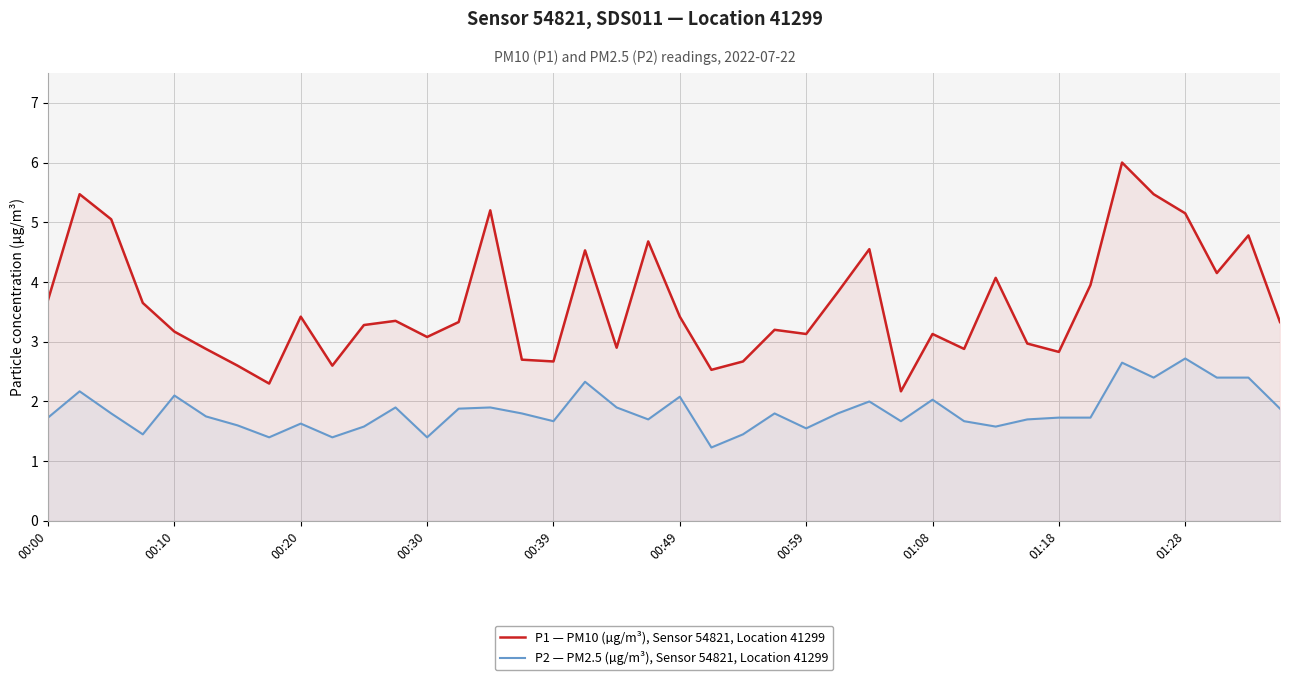

What position from the right is 31?

9